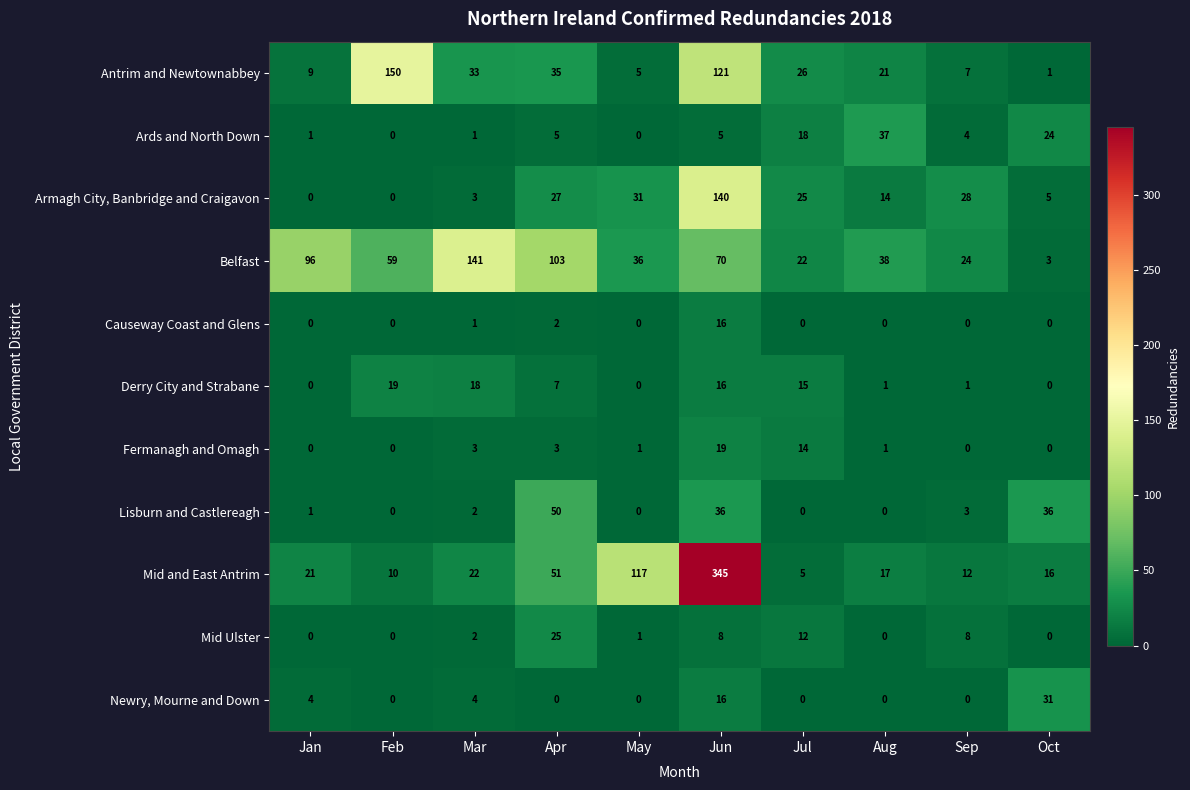

What is the total value across all series at Jul?

137